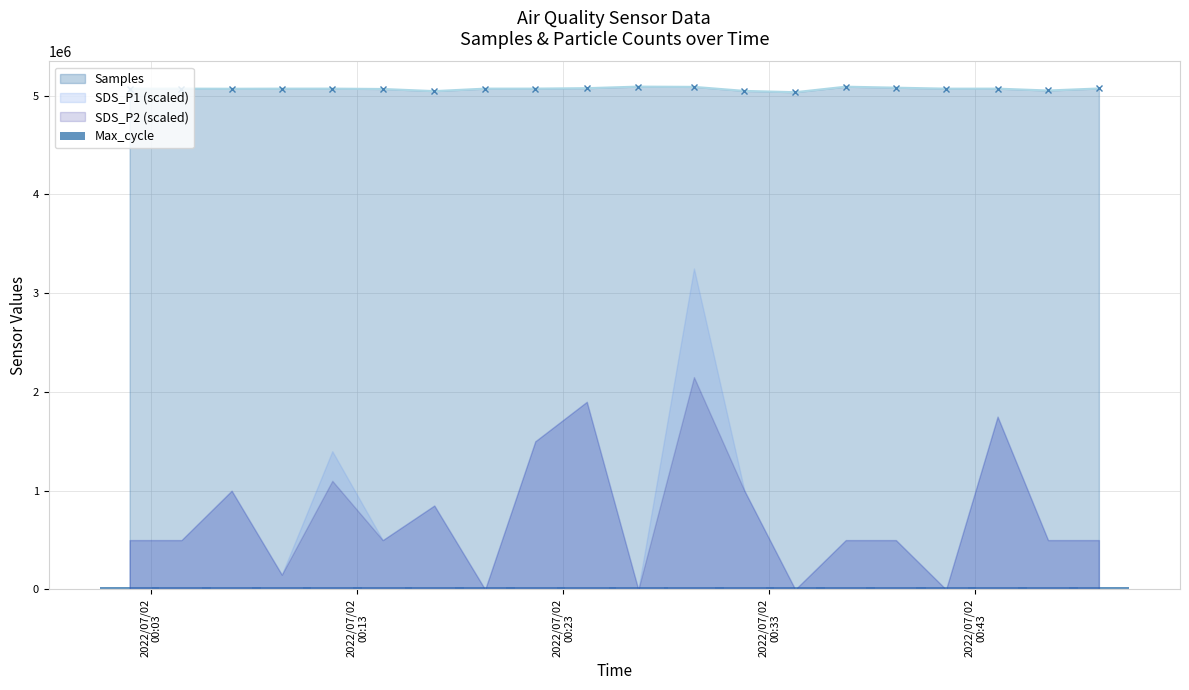

What is the value of the Samples point at the 11th from the left?

5090932